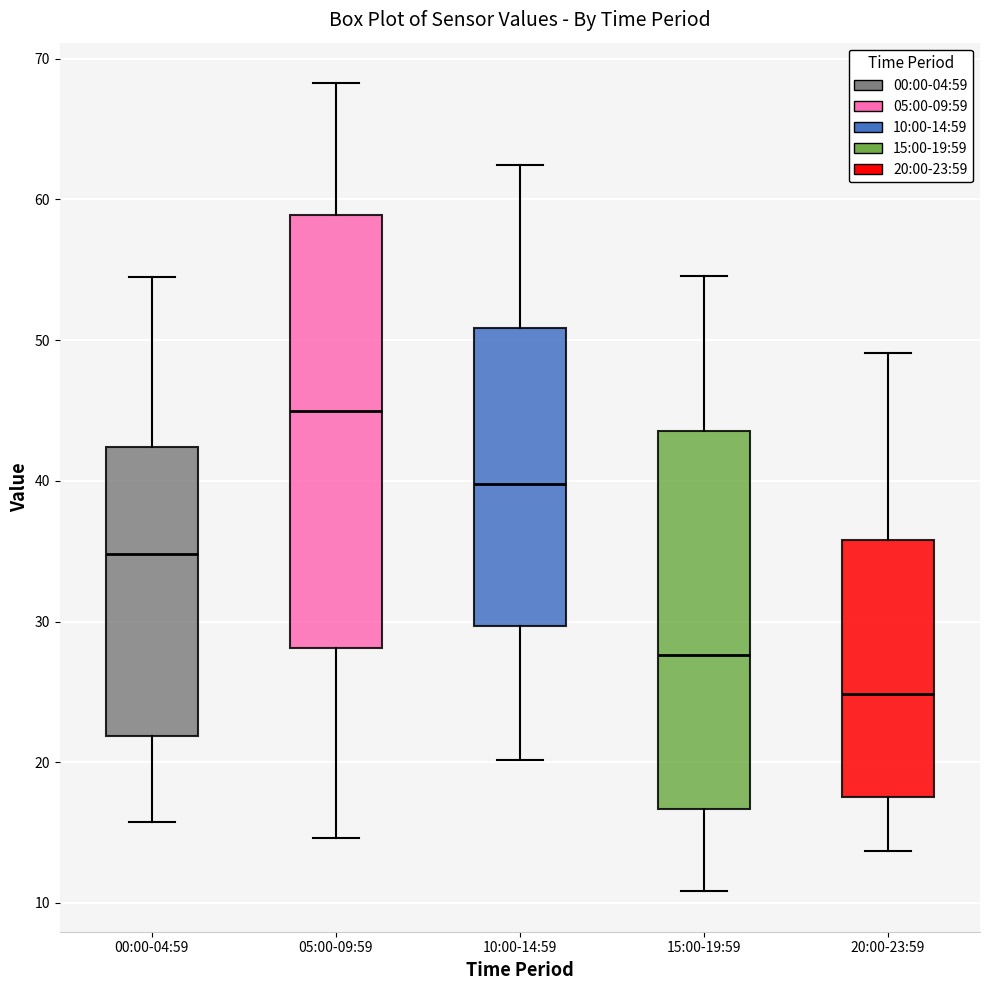

Which box has the lowest median line?

20:00-23:59